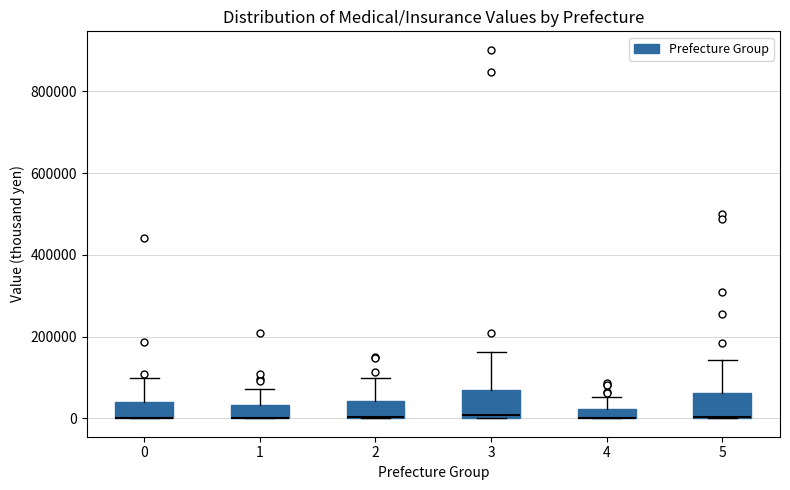

Where is the lower edge of the box at x = 3 on the y-axis? The values are not printed on the chart, so give them approximately, as read against the axis.

0